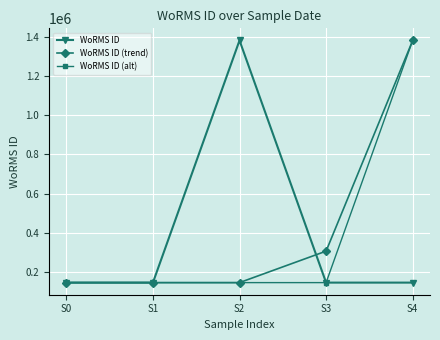

What is the maximum value for WoRMS ID (trend)?

1380276.0